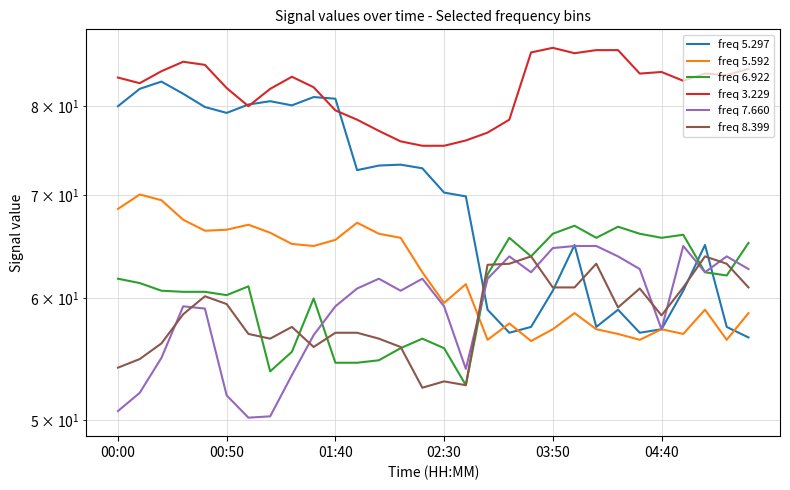

Reading left to right, extract all data points from this chart.

freq 5.297: 80.0	82.1	83.0	81.5	79.9	79.2	80.2	80.6	80.1	81.1	80.9	72.7	73.2	73.3	72.9	70.3	69.9	59.0	57.0	57.5	60.7	65.0	57.5	59.0	57.0	57.3	60.7	65.0	57.5	56.6
freq 5.592: 68.6	70.1	69.5	67.5	66.4	66.5	67.0	66.2	65.1	64.9	65.5	67.2	66.1	65.7	62.4	59.6	61.3	56.4	57.8	56.3	57.3	58.7	57.3	56.9	56.4	57.3	56.9	59.0	56.4	58.7
freq 6.922: 61.8	61.4	60.7	60.6	60.6	60.3	61.1	53.8	55.4	60.0	54.5	54.5	54.7	55.7	56.5	55.7	52.7	62.2	65.7	63.9	66.1	66.9	65.7	66.8	66.1	65.7	66.0	62.4	62.1	65.2
freq 3.229: 83.5	82.8	84.3	85.5	85.1	82.2	80.0	82.1	83.6	82.3	79.5	78.4	77.1	75.9	75.4	75.4	76.0	76.9	78.4	86.7	87.3	86.6	87.0	87.0	84.0	84.2	83.1	84.0	83.8	84.6
freq 7.660: 50.7	52.1	54.9	59.3	59.1	51.9	50.2	50.3	53.5	56.8	59.3	60.9	61.8	60.7	61.8	59.3	54.0	61.8	63.9	62.4	64.7	64.9	64.9	63.9	62.7	57.3	64.9	62.4	63.9	62.7
freq 8.399: 54.1	54.8	56.1	58.6	60.2	59.5	56.9	56.5	57.5	55.8	57.0	57.0	56.5	55.8	52.5	53.0	52.7	63.1	63.2	63.9	61.0	61.0	63.2	59.2	60.9	58.5	61.0	63.9	63.2	61.0